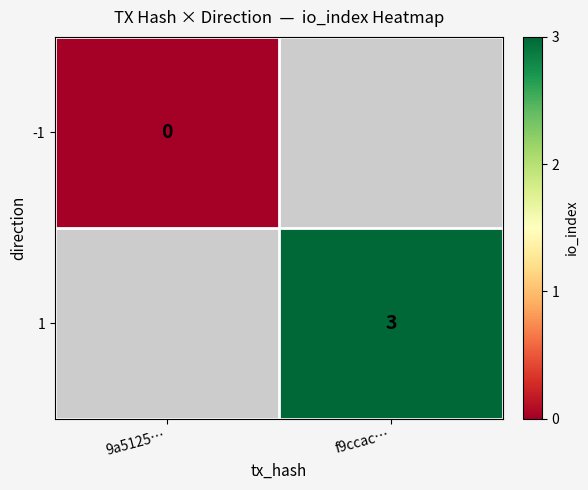

Is it true that 1 equals 3 at f9ccac…?

True